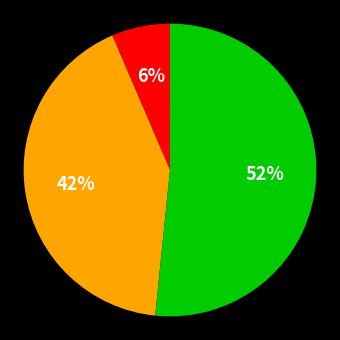

To the nearest percent, what is the average slice percentage?

33%